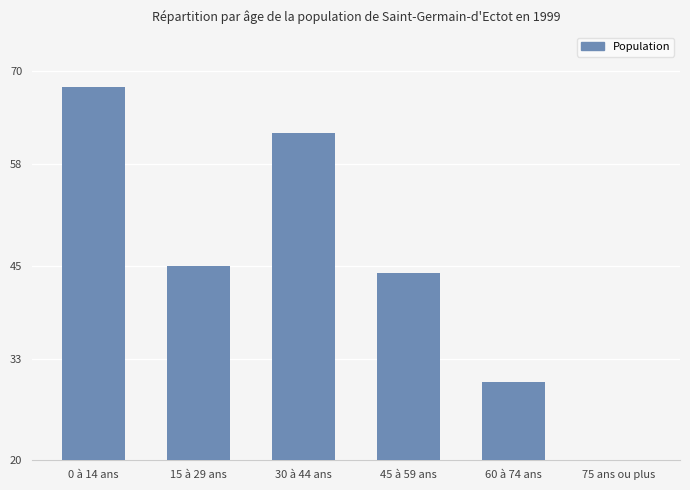

Rank the categories by value from lowest to highest.

75 ans ou plus, 60 à 74 ans, 45 à 59 ans, 15 à 29 ans, 30 à 44 ans, 0 à 14 ans